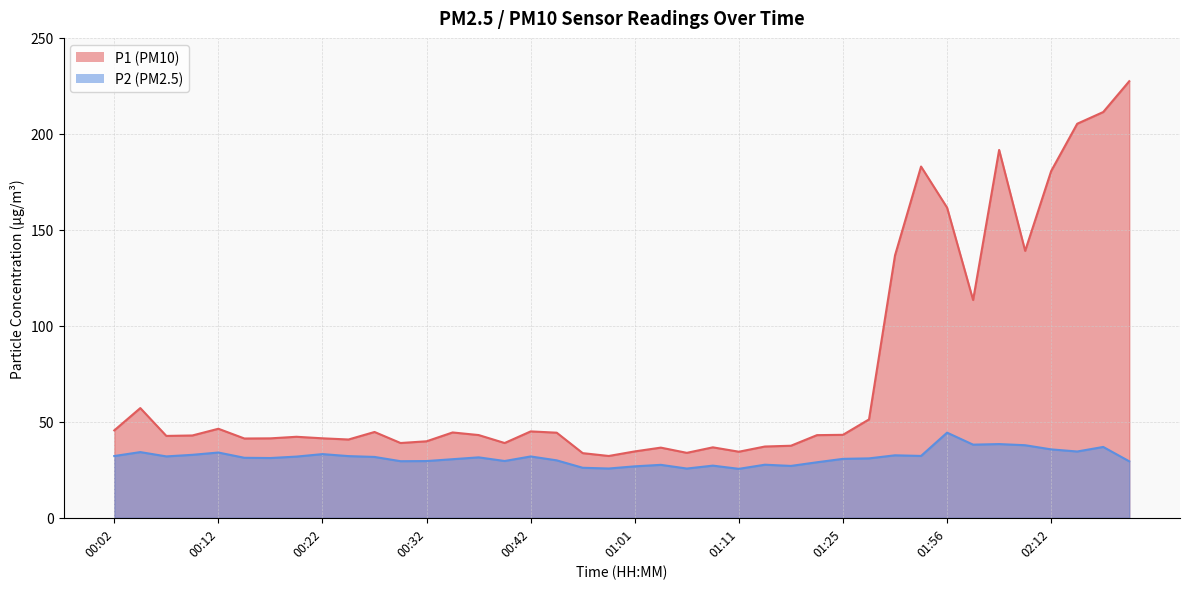

What is the sum of the P1 values at 01:53 and 01:22?

226.0